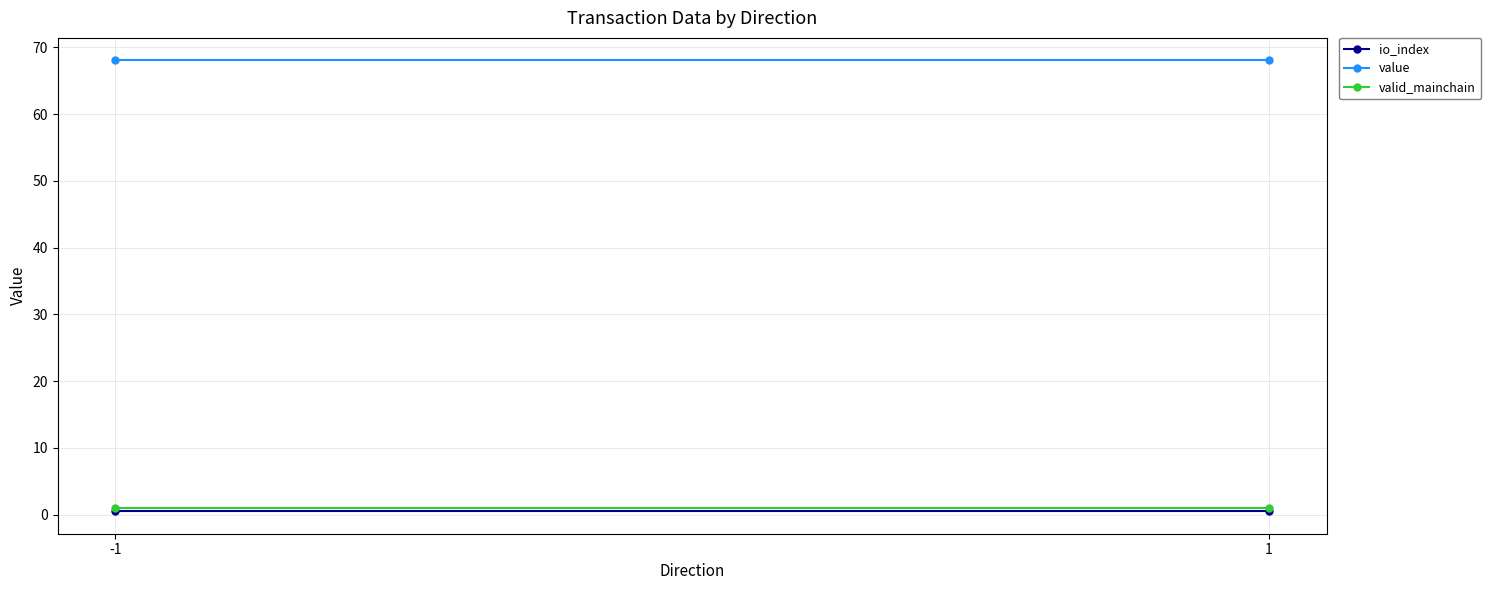

Is it true that valid_mainchain equals 1.0 at -1?

True